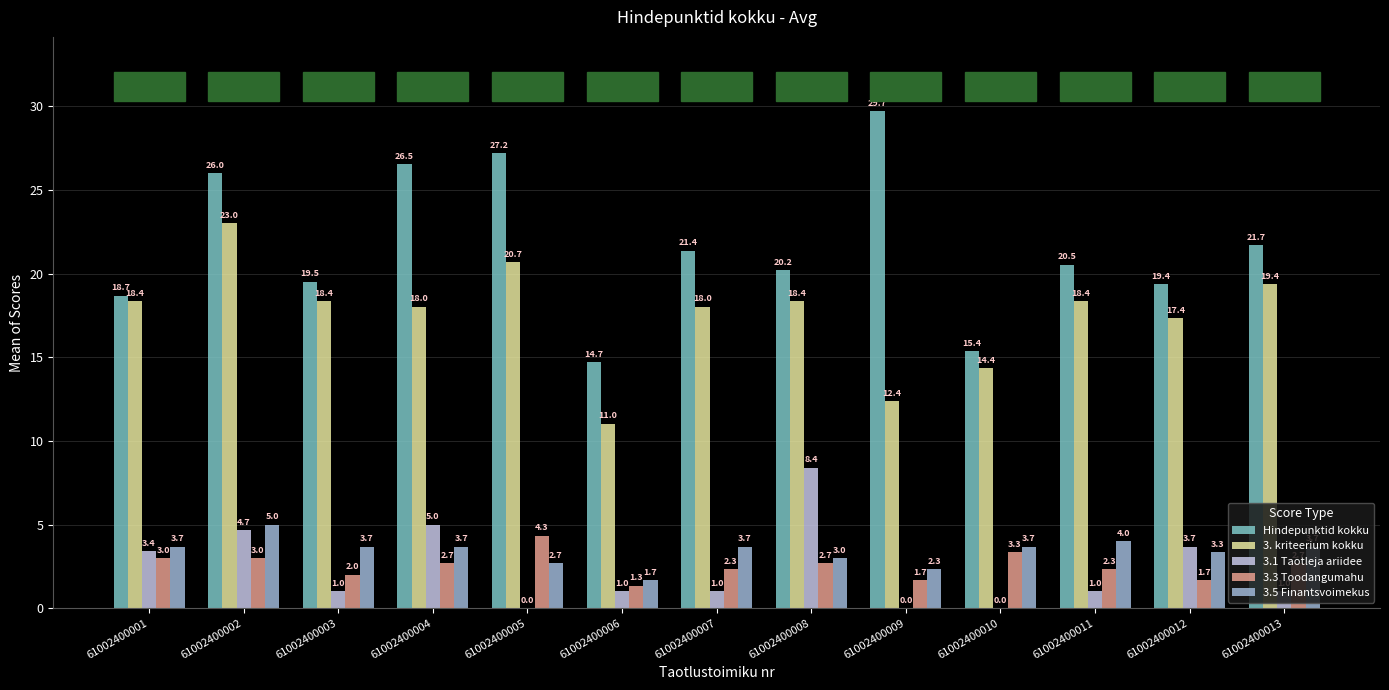

The 3.3 Toodangumahu series shows 4.6 at 61002400008. True or false?

False